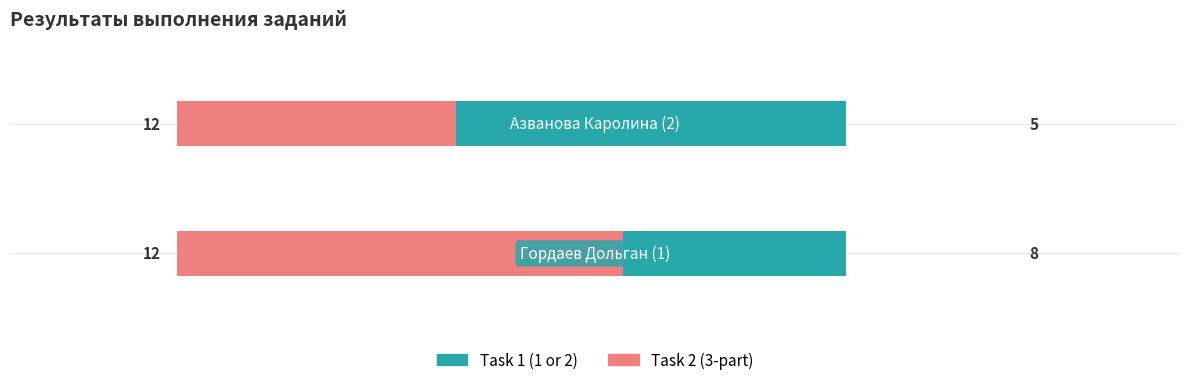

What is the difference between the maximum and minimum values in the Task 2 (3-part) series?

20.0